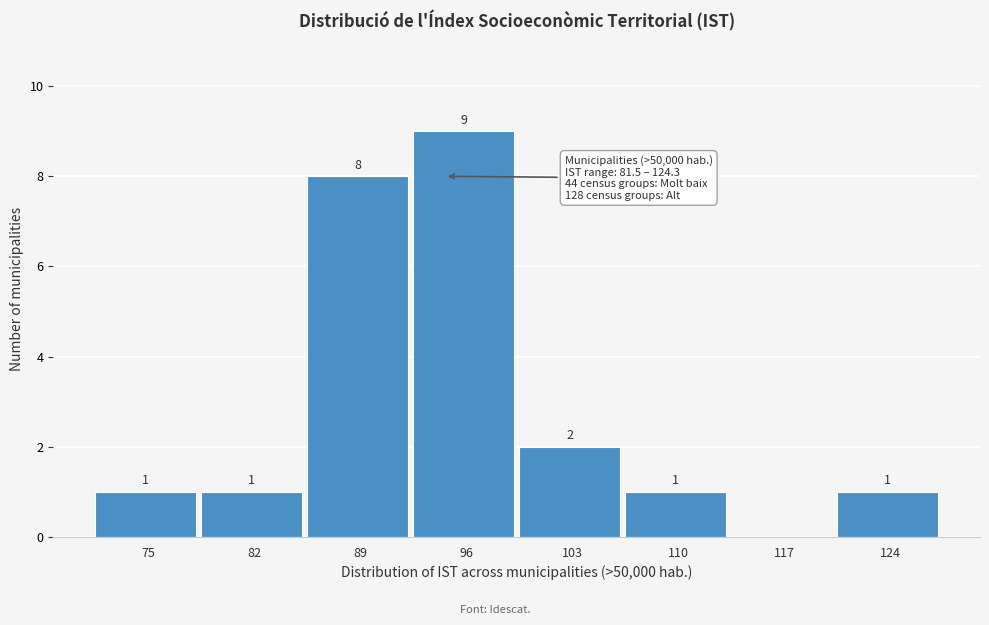

Reading left to right, transcribe all the data shown in this chart.

75=1	82=1	89=8	96=9	103=2	110=1	117=0	124=1